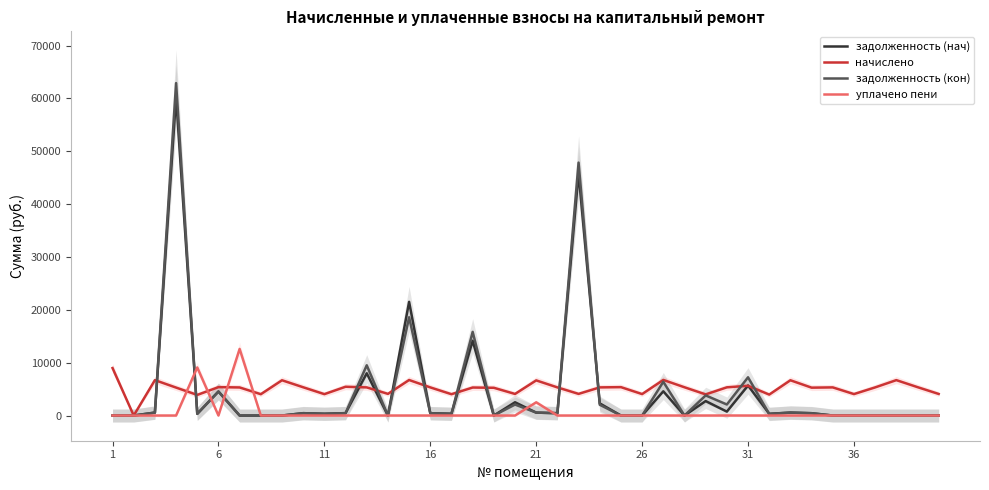

Which series has the widest spread of values?

задолженность (кон)